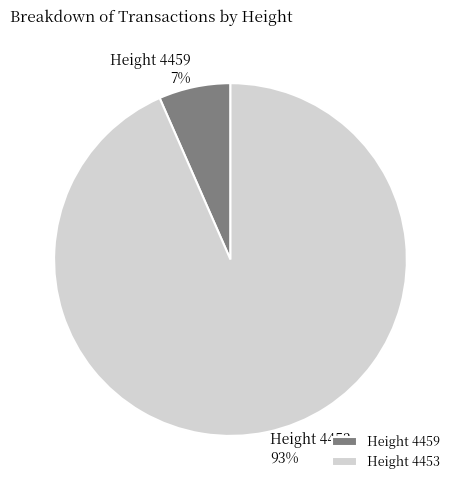

To the nearest percent, what percentage of the pie is Height 4453?

93%